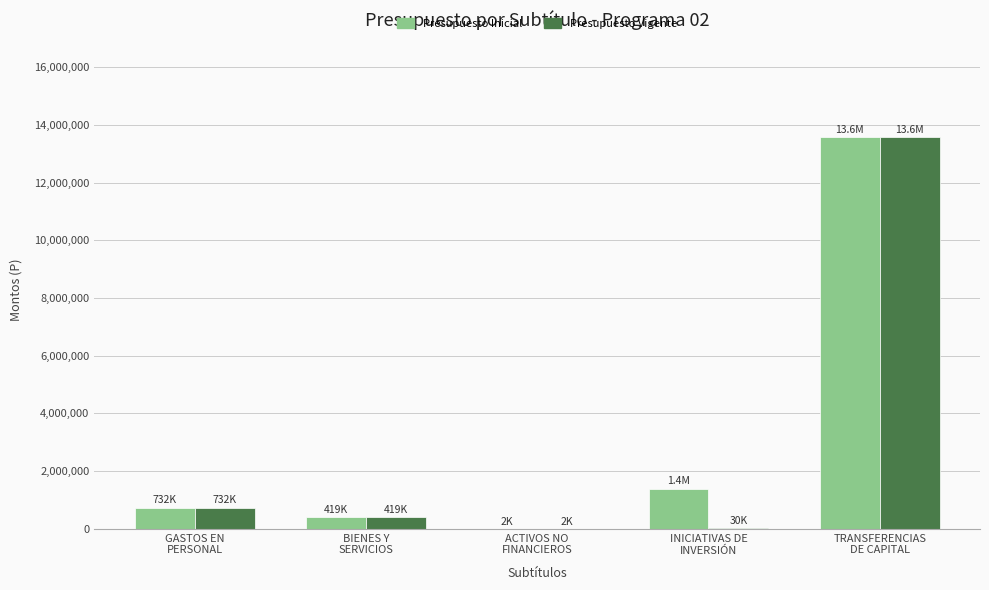

At which category is the sum across all series the highest?

TRANSFERENCIAS
DE CAPITAL